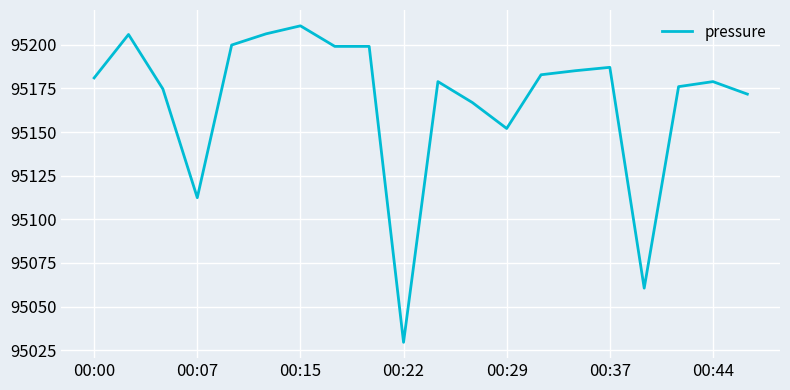

What is the average value?

95167.9